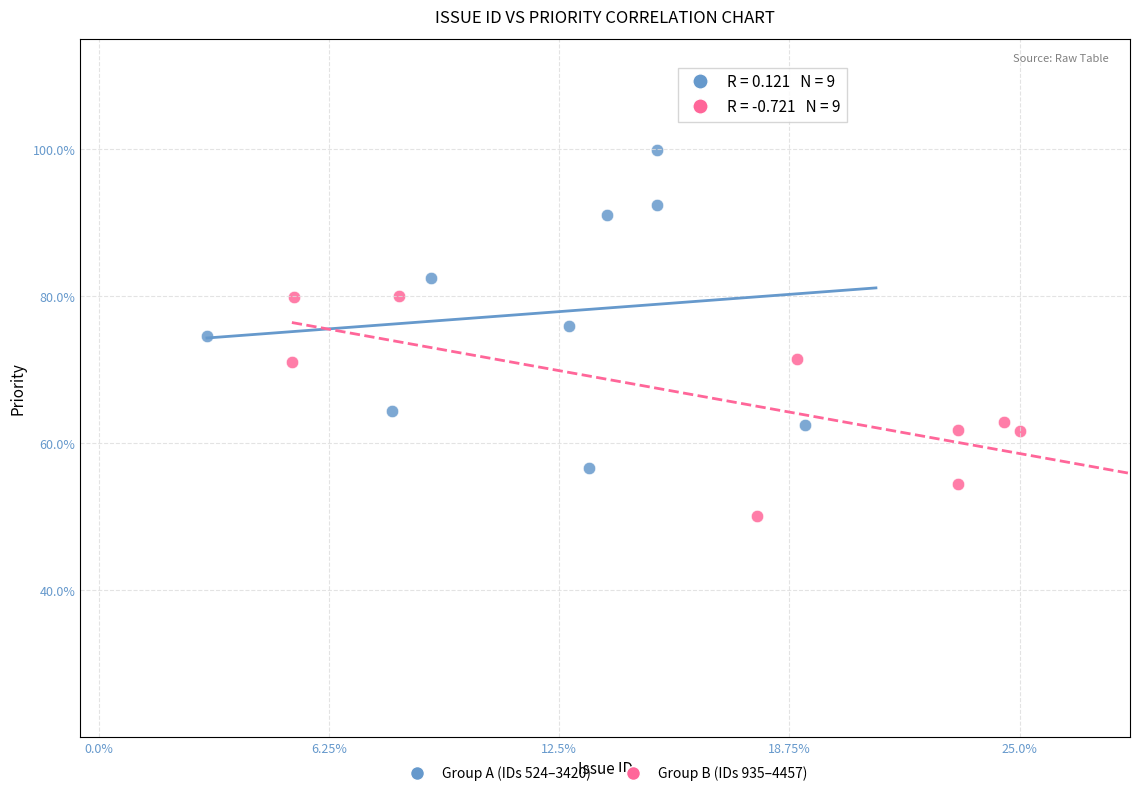

Which series has the largest Y range (max minus min)?

Group A (IDs 524–3420)